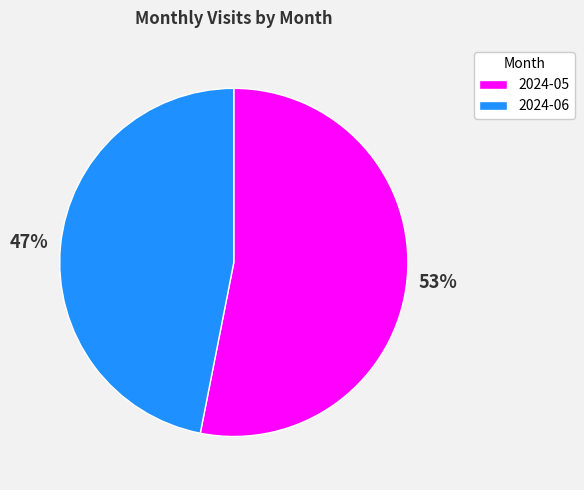

Is 2024-05 the majority of the pie?

Yes